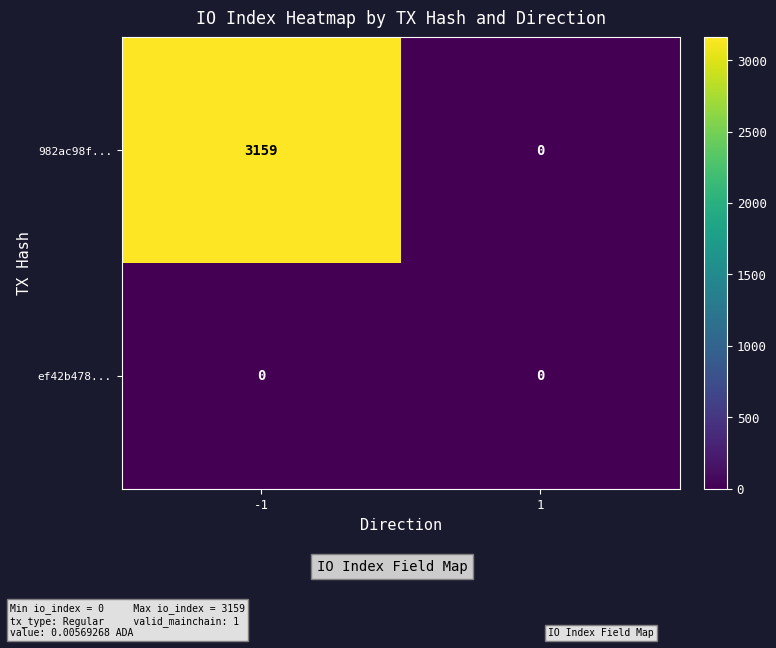

The value of 982ac98f... at 1 is 0. True or false?

True